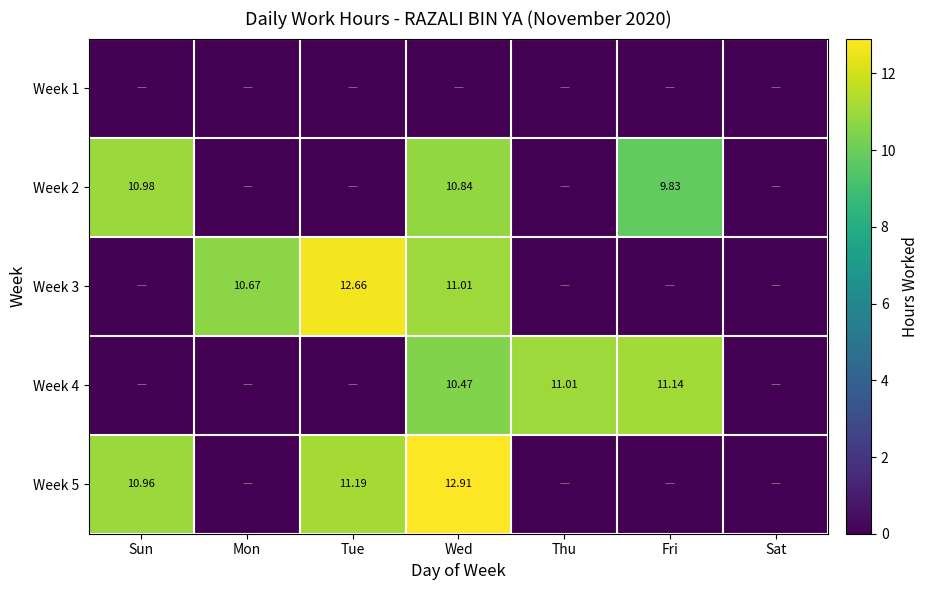

Rank the series at Sun from highest to lowest value.

Week 2, Week 5, Week 1, Week 3, Week 4